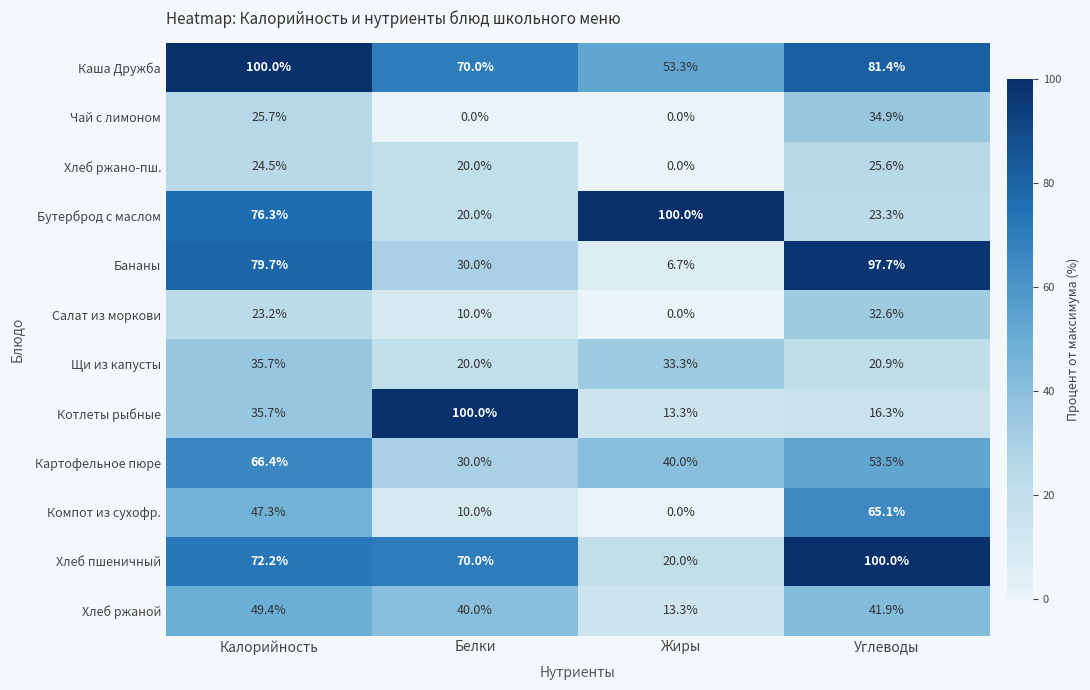

At Углеводы, list the series in order from largest to smallest.

Хлеб пшеничный, Бананы, Каша Дружба, Компот из сухофр., Картофельное пюре, Хлеб ржаной, Чай с лимоном, Салат из моркови, Хлеб ржано-пш., Бутерброд с маслом, Щи из капусты, Котлеты рыбные